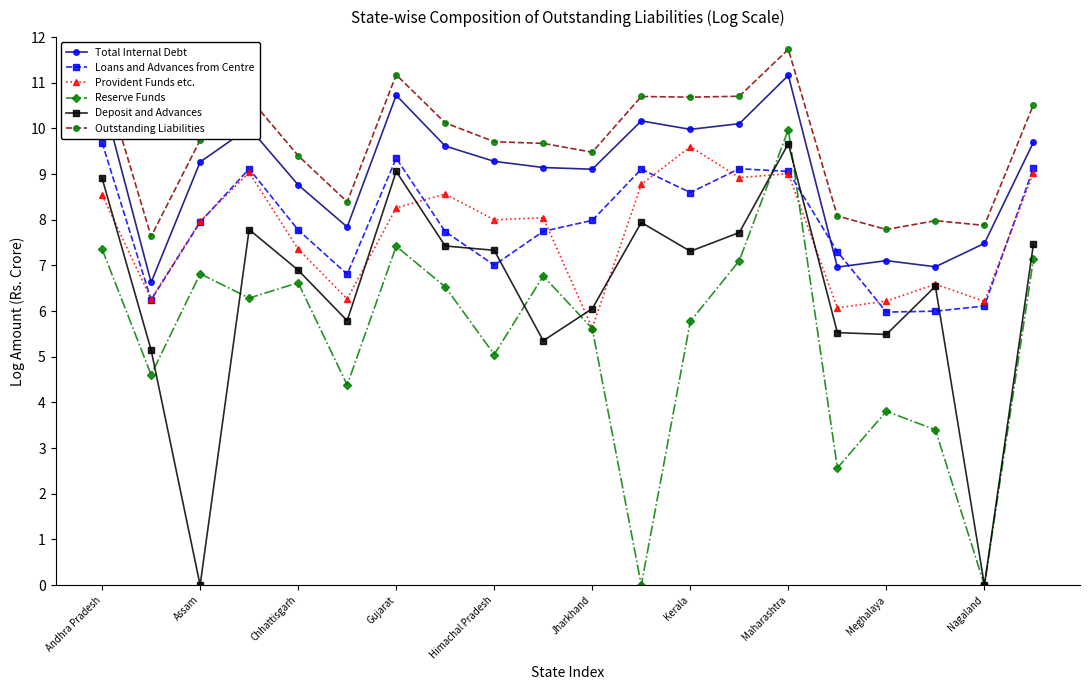

What is the value of the Reserve Funds point at the 10th from the left?

6.8